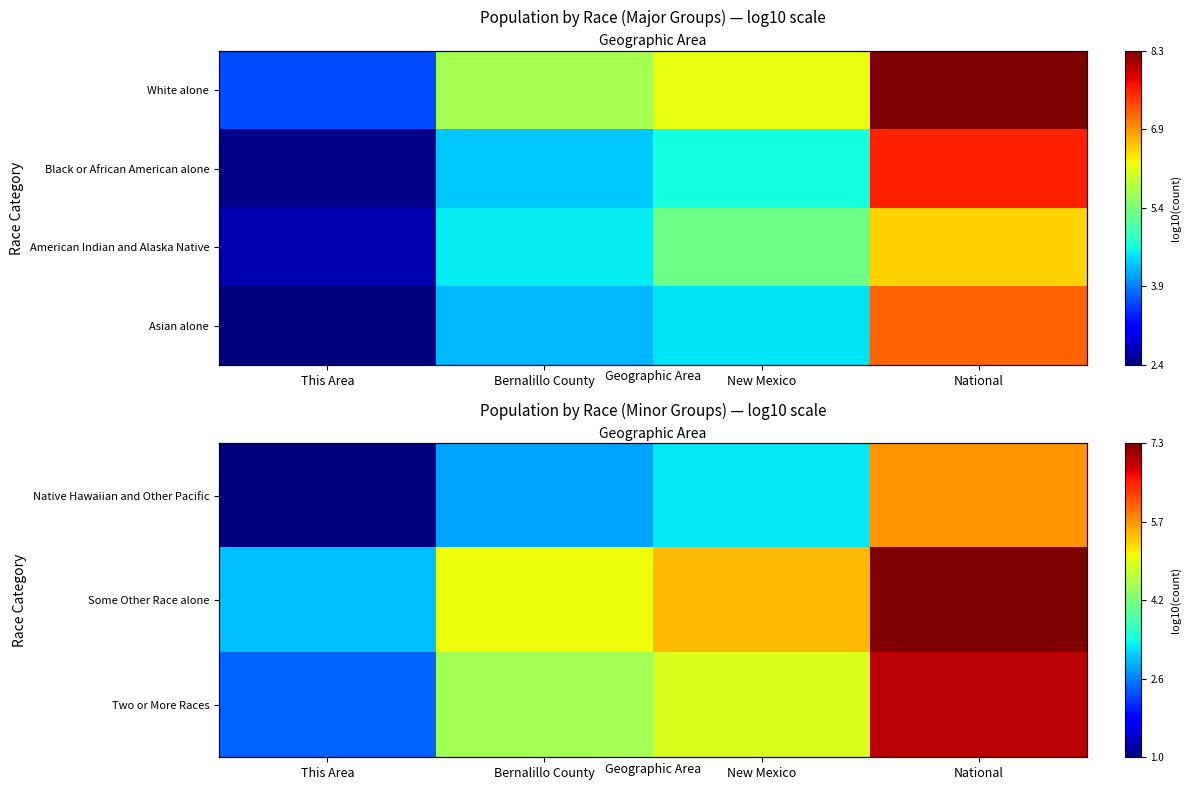

Between National and Bernalillo County, which is larger?

National